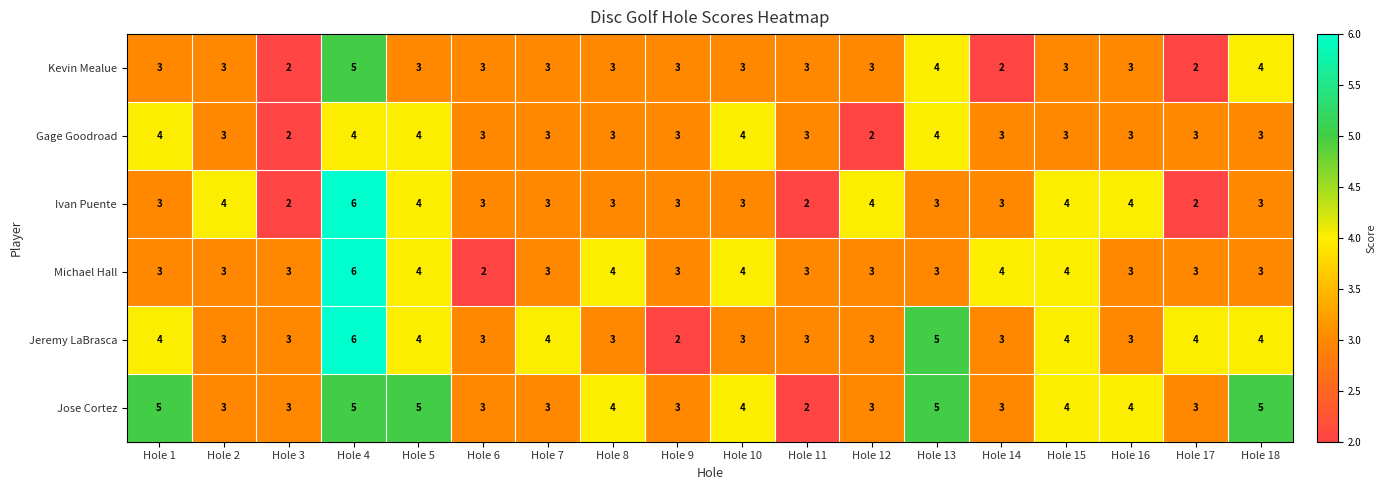

What is the approximate value of Jose Cortez at Hole 17?

3